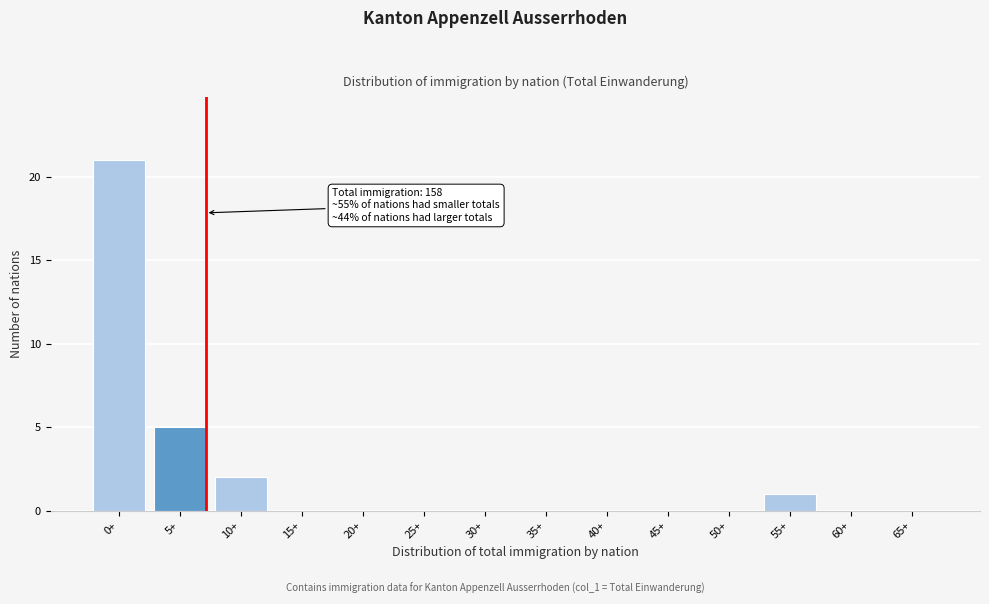

Reading left to right, what are all the values shown in this chart?

0+=21	5+=5	10+=2	15+=0	20+=0	25+=0	30+=0	35+=0	40+=0	45+=0	50+=0	55+=1	60+=0	65+=0